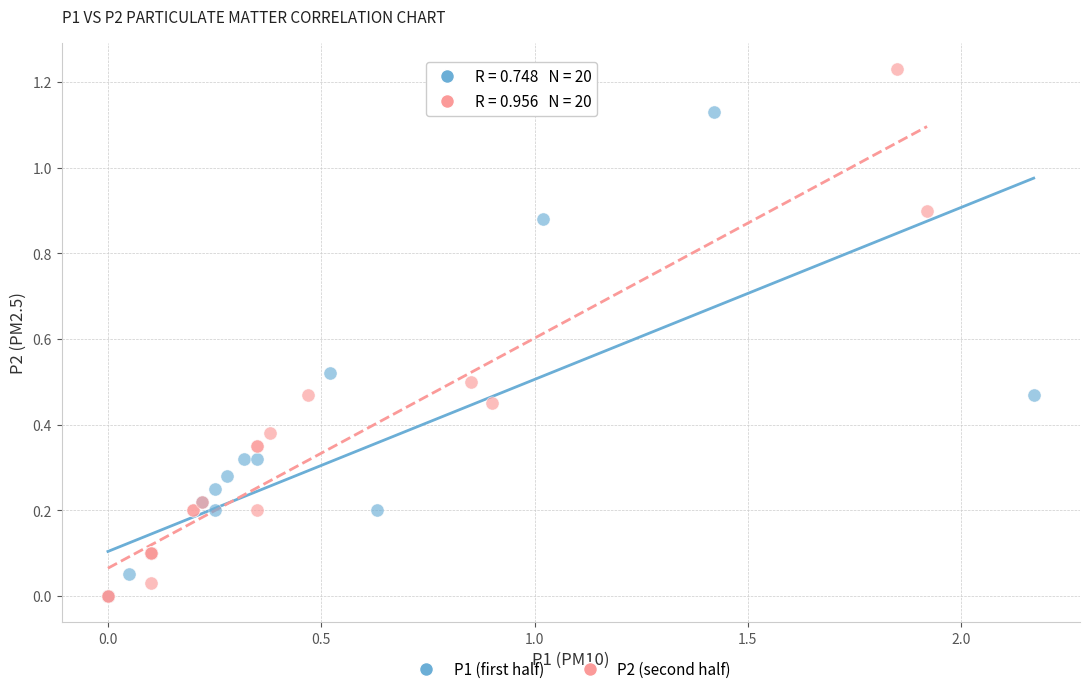

What are all the series names shown in the legend?

P1 (first half), P2 (second half)